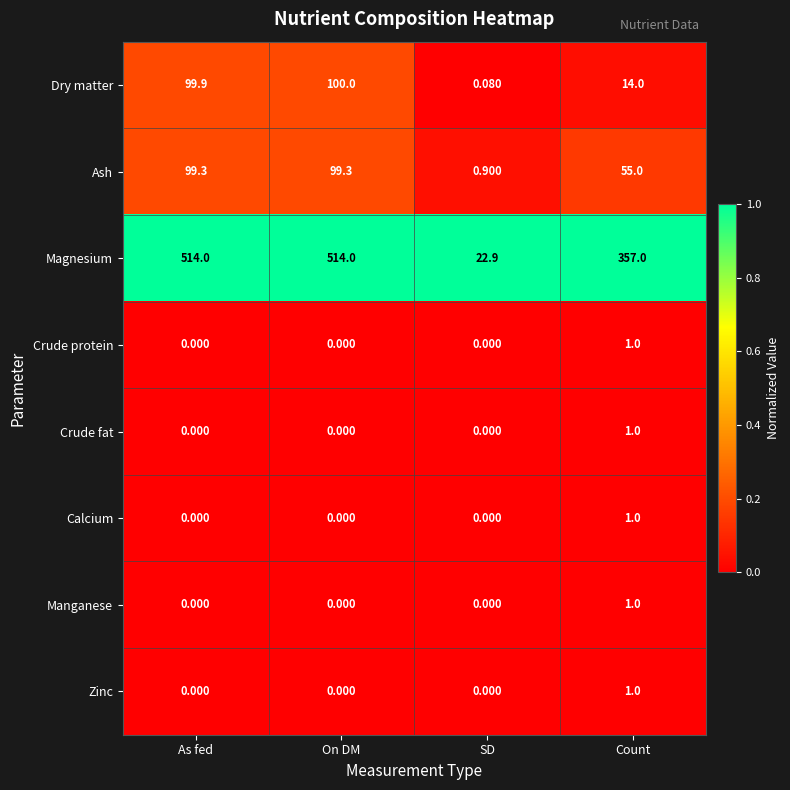

What is the spread (max minus min) of values at As fed?

514.0